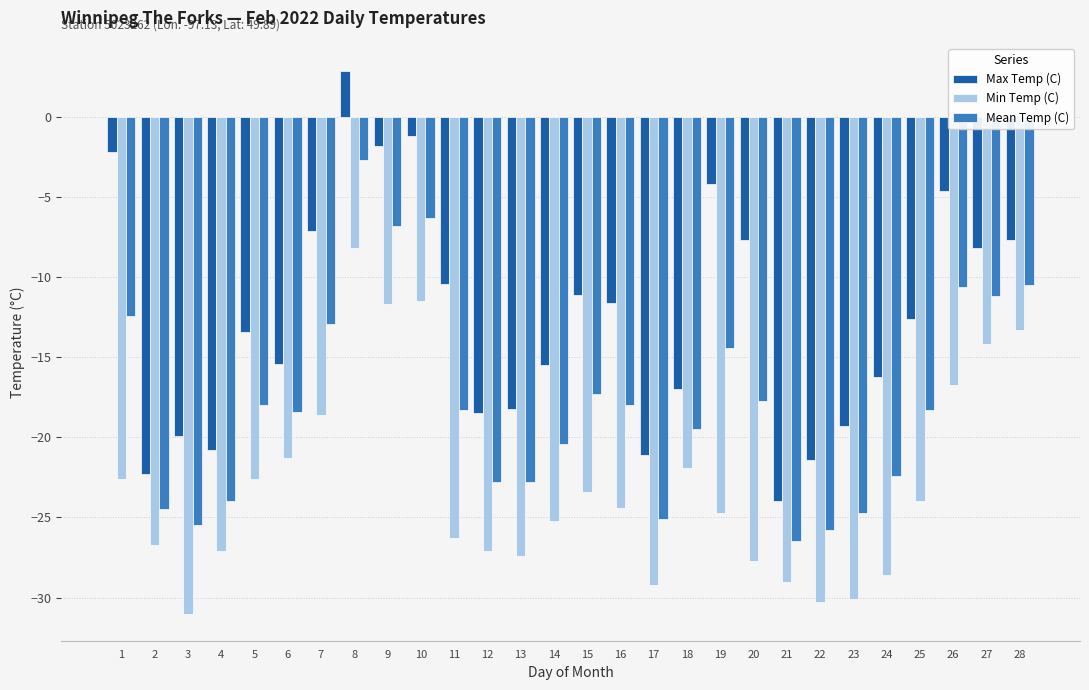

How many values in Max Temp (C) are below zero?

27